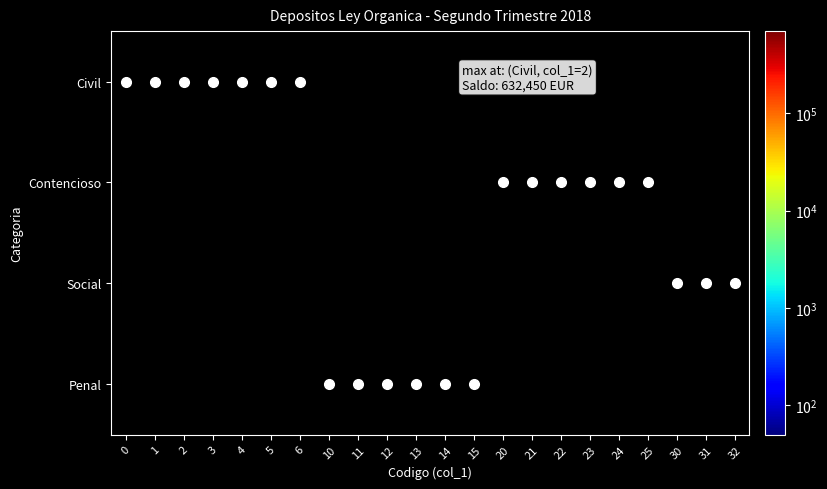

Which label corresponds to the largest value in the chart?

2